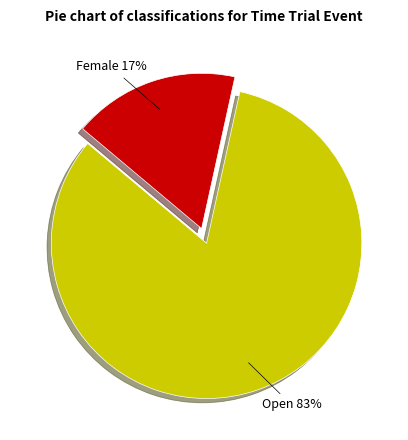

Which category has the biggest portion of the pie?

Open